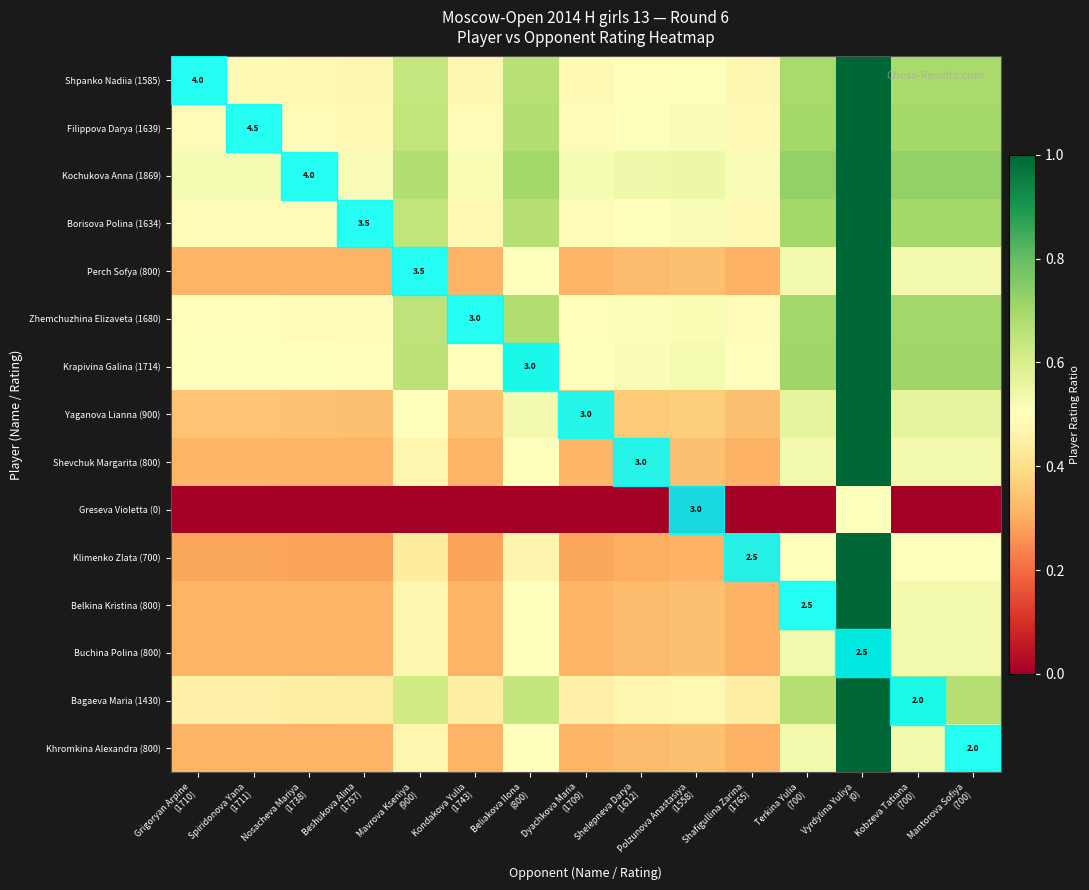

What is the sum of the Bagaeva Maria (1430) values at Kondakova Yulia (1743) and Nosacheva Mariya (1738)?

0.9